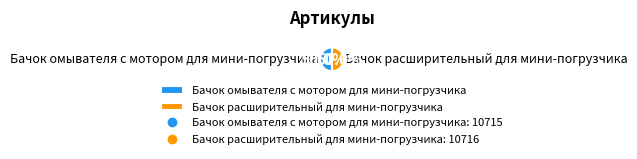

How many segments does this pie chart have?

2